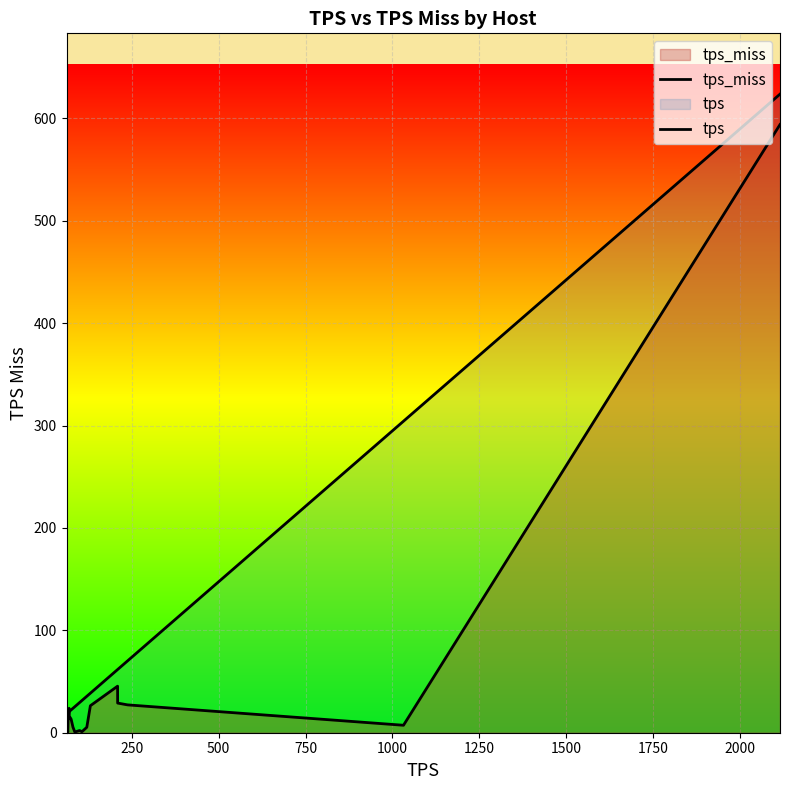

Count the number of data series in this chart.

2